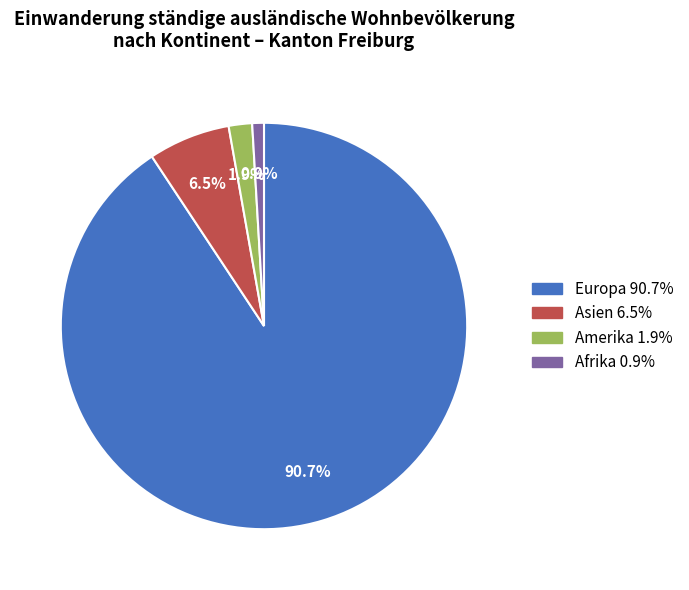

Does any single category account for the majority?

Yes